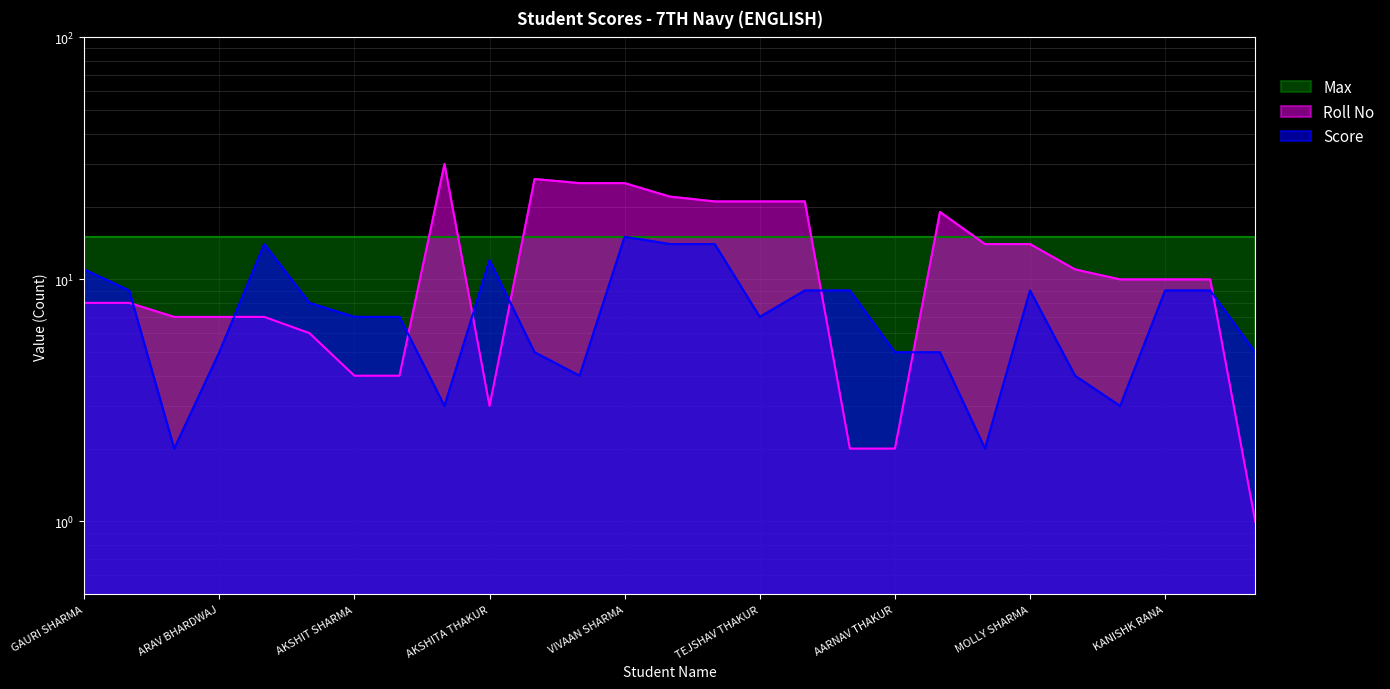

In Roll No, how many points are higher than both neighbors (excluding endpoints)?

3